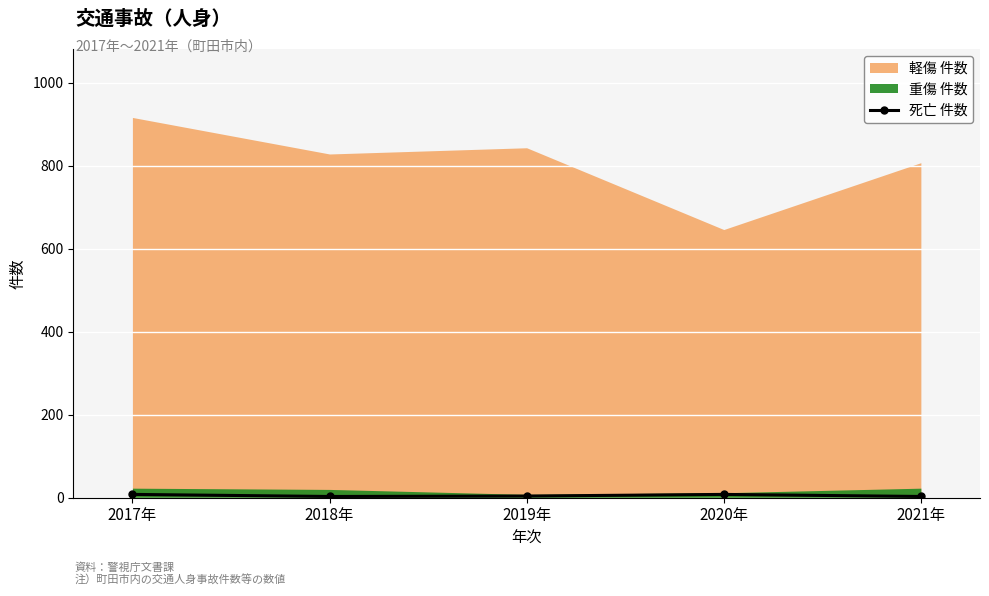

Between 2019年 and 2020年, which is larger?

2020年